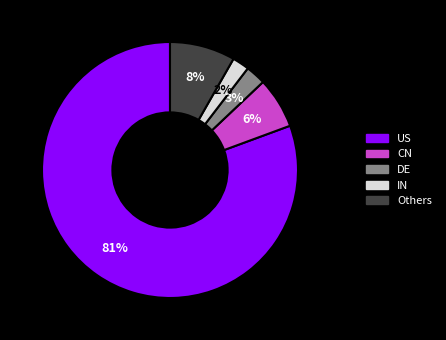

To the nearest percent, what is the average slice percentage?

20%